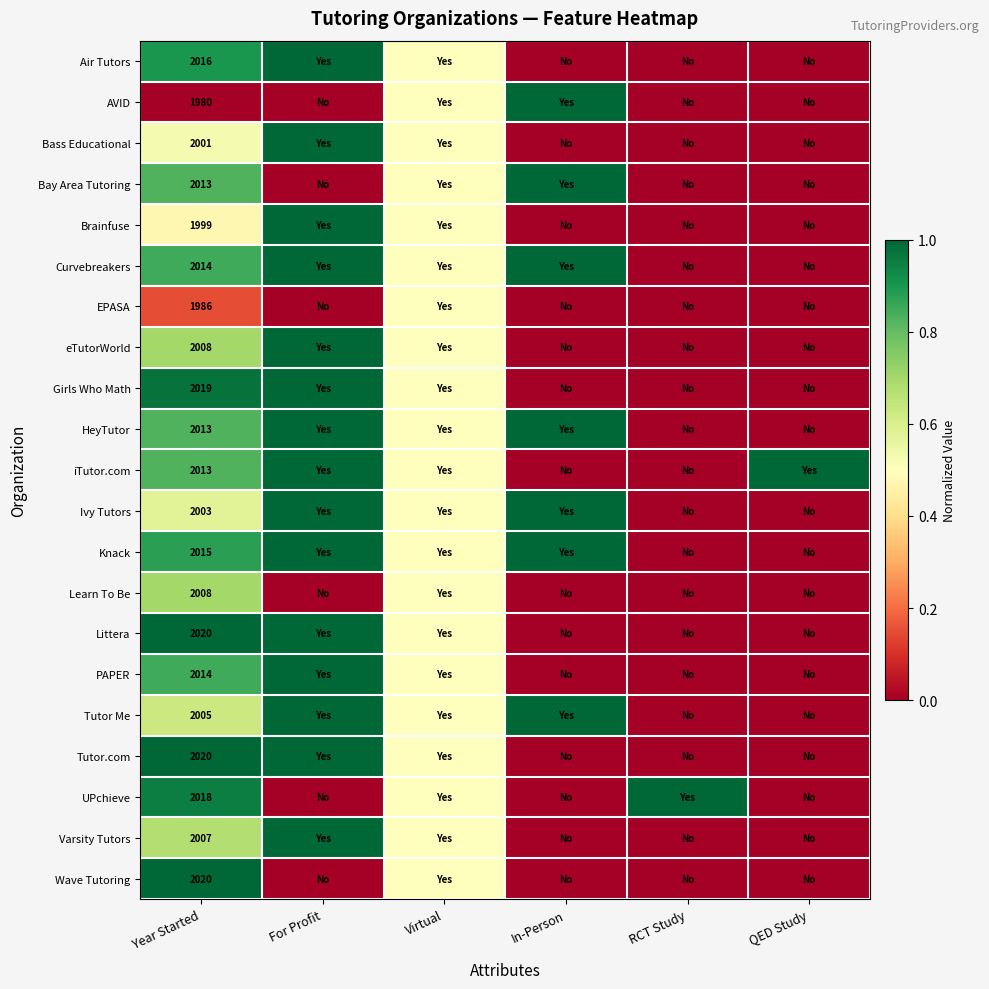

The value of Littera at Year Started is 2020.0. True or false?

True